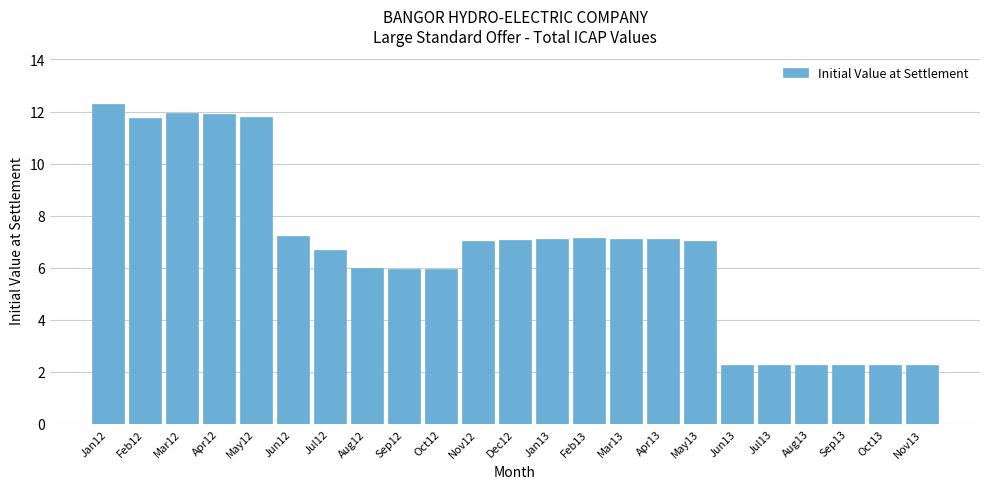

At which category does the chart reach its peak across all series?

Jan12